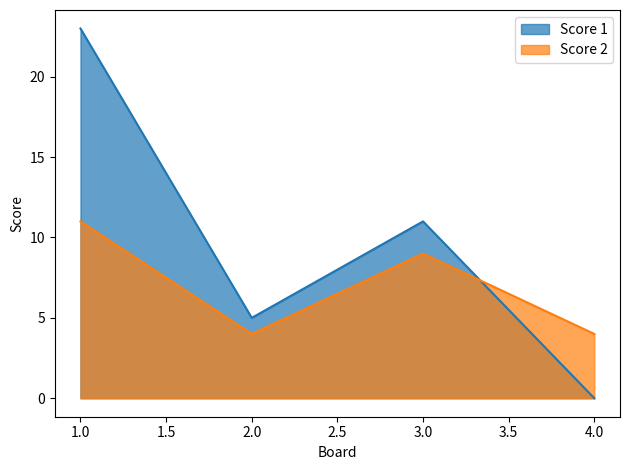

What is the difference between the maximum and minimum values in the Score 2 series?

7